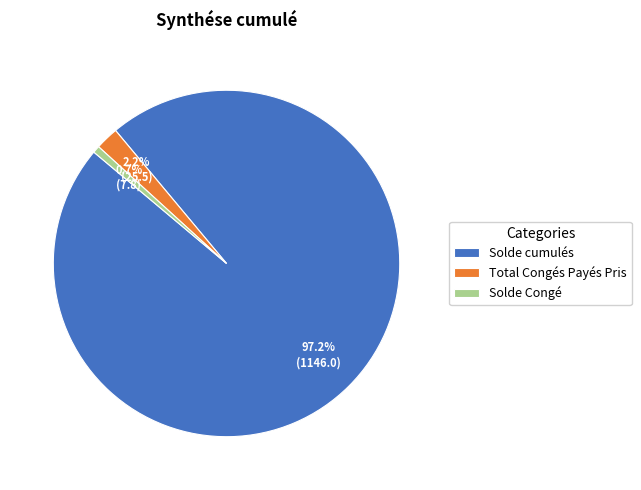

Which has a higher value, Total Congés Payés Pris or Solde cumulés?

Solde cumulés